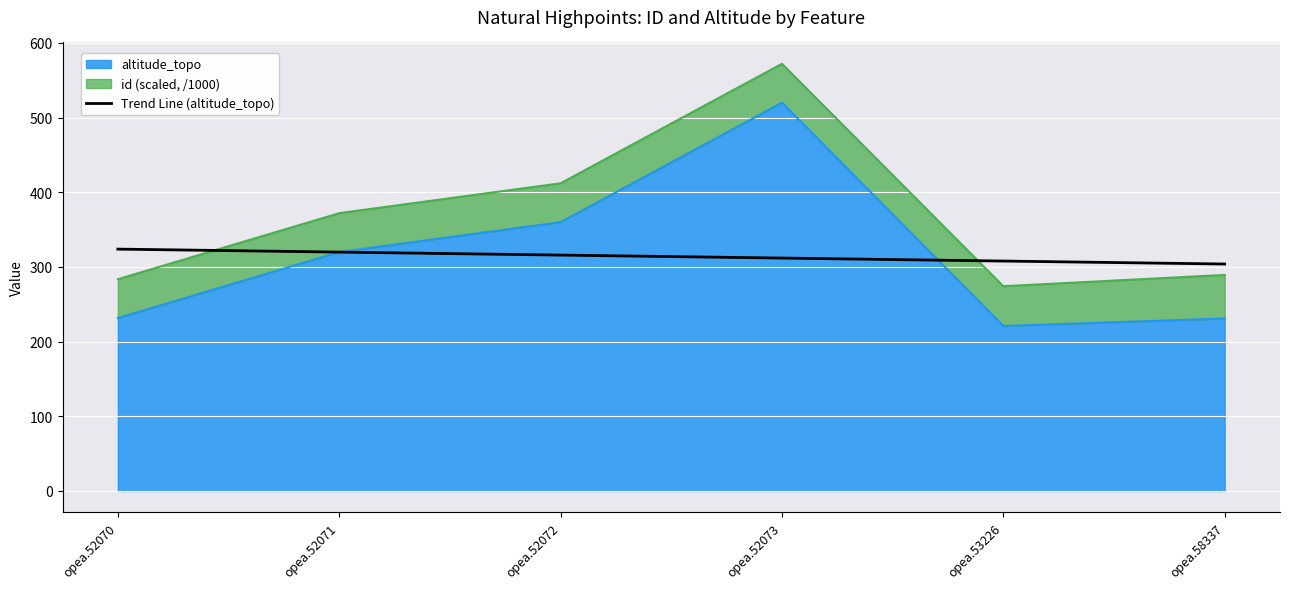

Is it true that the value at opea.58337 is 303.9?

True